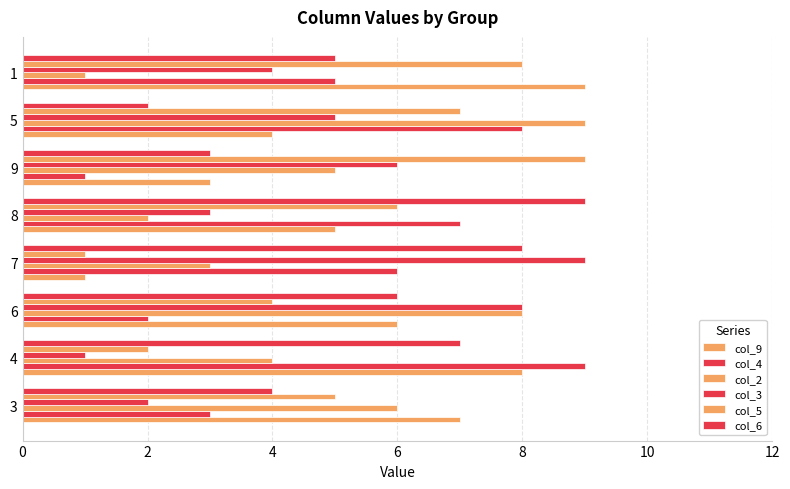

Is it true that col_4 equals 2 at 7?

False